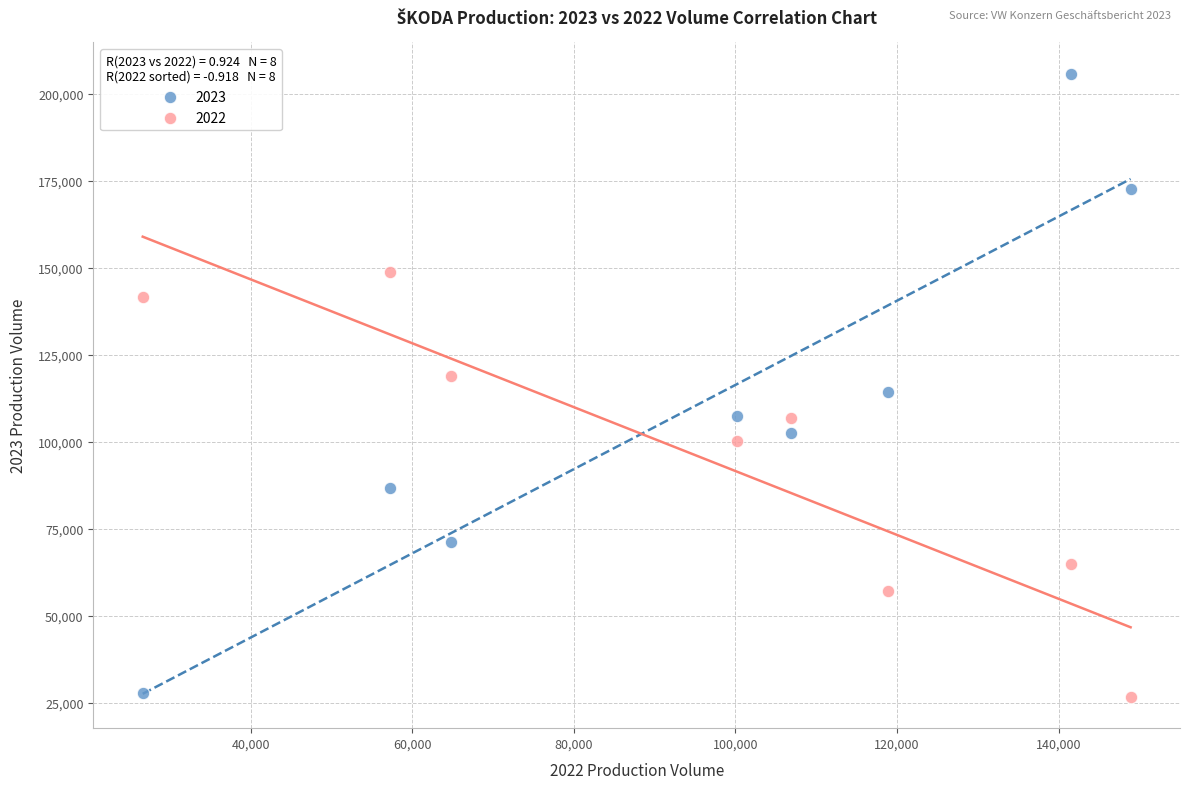

What are all the series names shown in the legend?

2023, 2022